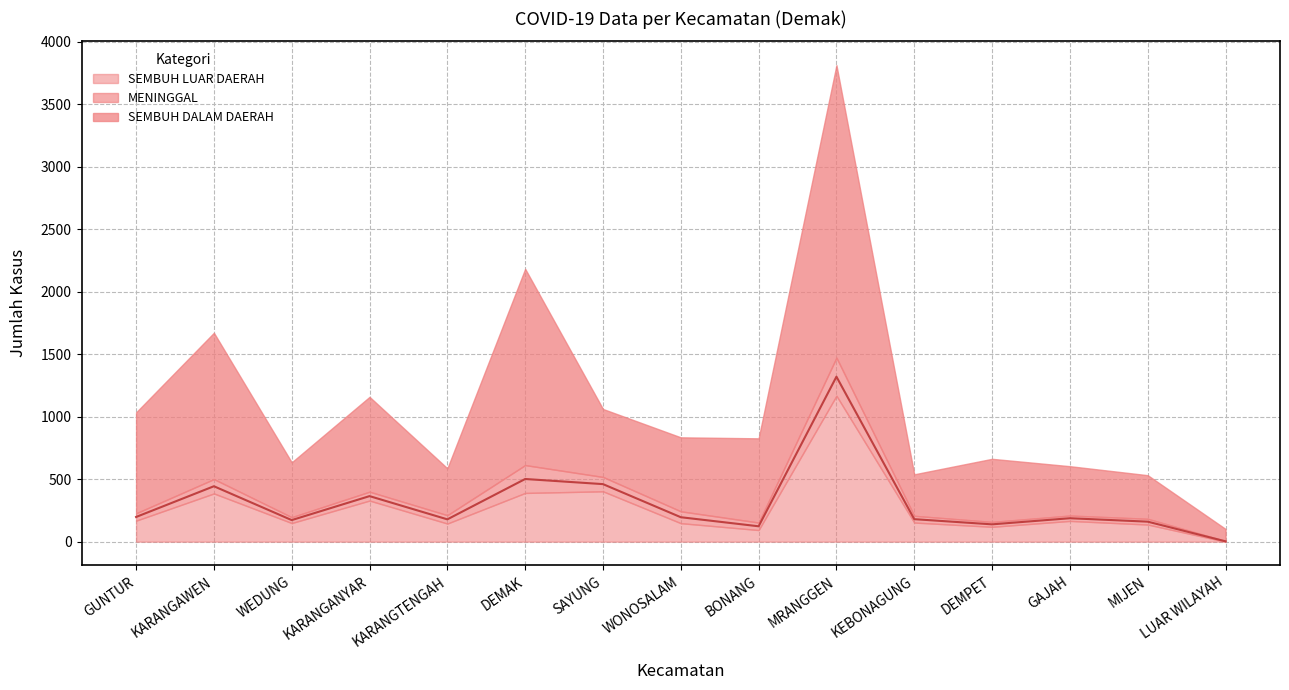

List the series in order of their overall mean, highest first.

SEMBUH DALAM DAERAH, SEMBUH LUAR DAERAH, MENINGGAL